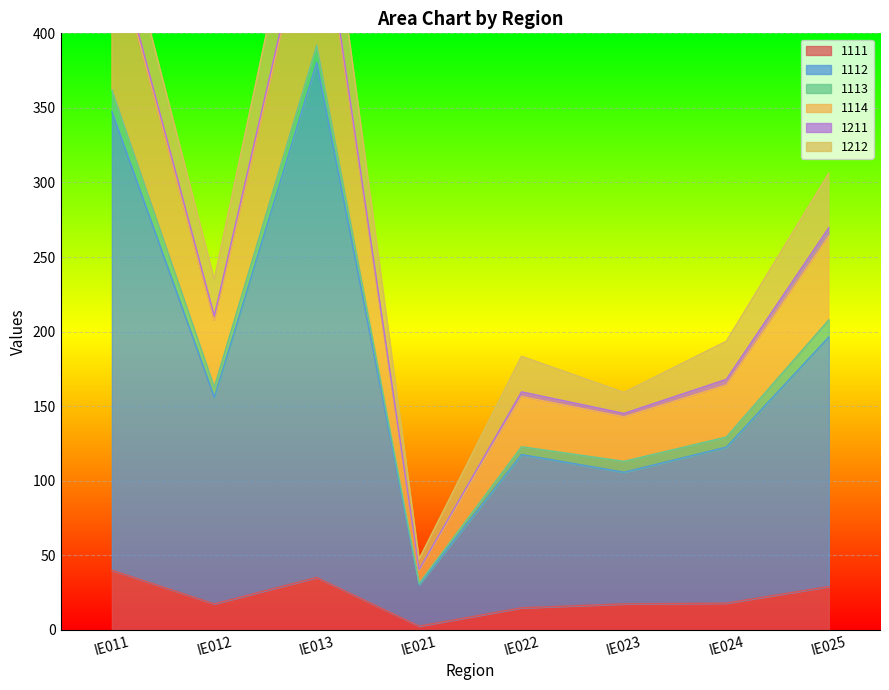

The 1111 series shows 30.1 at IE023. True or false?

False